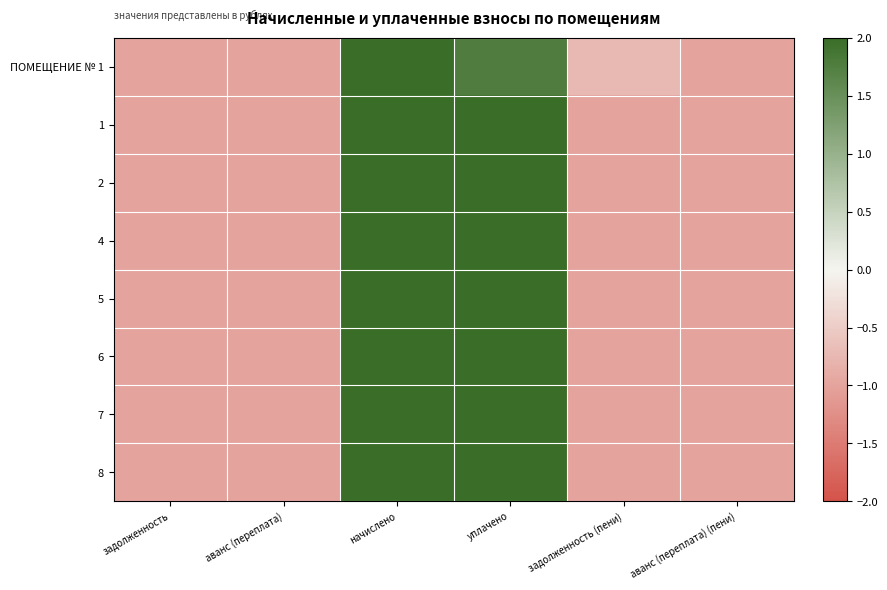

Reading right to left, transcribe all the data shown in this chart.

ПОМЕЩЕНИЕ № 1: аванс (переплата) (пени)=-1.0	задолженность (пени)=-0.8	уплачено=1.8	начислено=2.0	аванс (переплата)=-1.0	задолженность=-1.0
1: аванс (переплата) (пени)=-1.0	задолженность (пени)=-1.0	уплачено=2.0	начислено=2.0	аванс (переплата)=-1.0	задолженность=-1.0
2: аванс (переплата) (пени)=-1.0	задолженность (пени)=-1.0	уплачено=2.0	начислено=2.0	аванс (переплата)=-1.0	задолженность=-1.0
4: аванс (переплата) (пени)=-1.0	задолженность (пени)=-1.0	уплачено=2.0	начислено=2.0	аванс (переплата)=-1.0	задолженность=-1.0
5: аванс (переплата) (пени)=-1.0	задолженность (пени)=-1.0	уплачено=2.0	начислено=2.0	аванс (переплата)=-1.0	задолженность=-1.0
6: аванс (переплата) (пени)=-1.0	задолженность (пени)=-1.0	уплачено=2.0	начислено=2.0	аванс (переплата)=-1.0	задолженность=-1.0
7: аванс (переплата) (пени)=-1.0	задолженность (пени)=-1.0	уплачено=2.0	начислено=2.0	аванс (переплата)=-1.0	задолженность=-1.0
8: аванс (переплата) (пени)=-1.0	задолженность (пени)=-1.0	уплачено=2.0	начислено=2.0	аванс (переплата)=-1.0	задолженность=-1.0